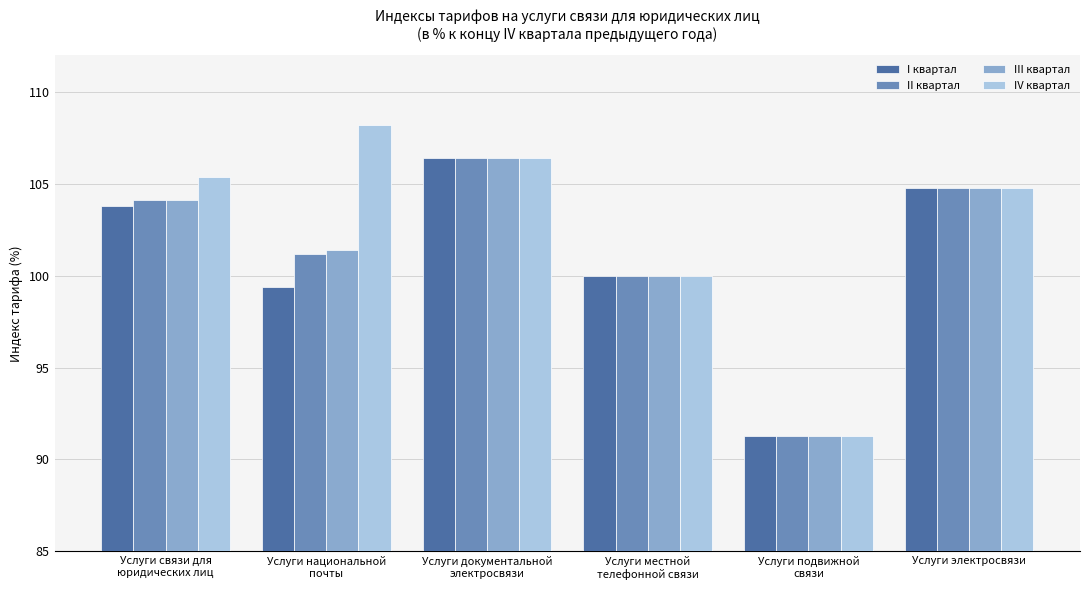

How many bars are there in total?

24